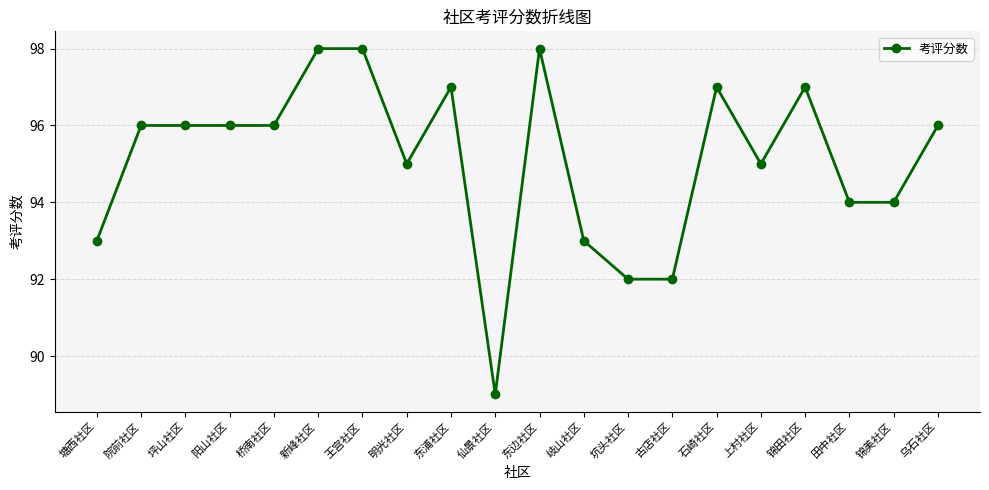

What is the label of the 2nd point from the left?

院前社区